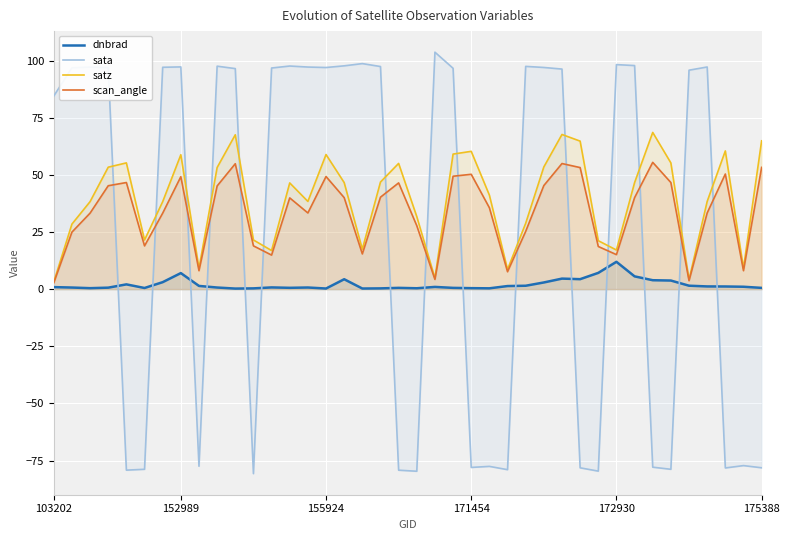

At how many categories does at least one series exceed 43?

32